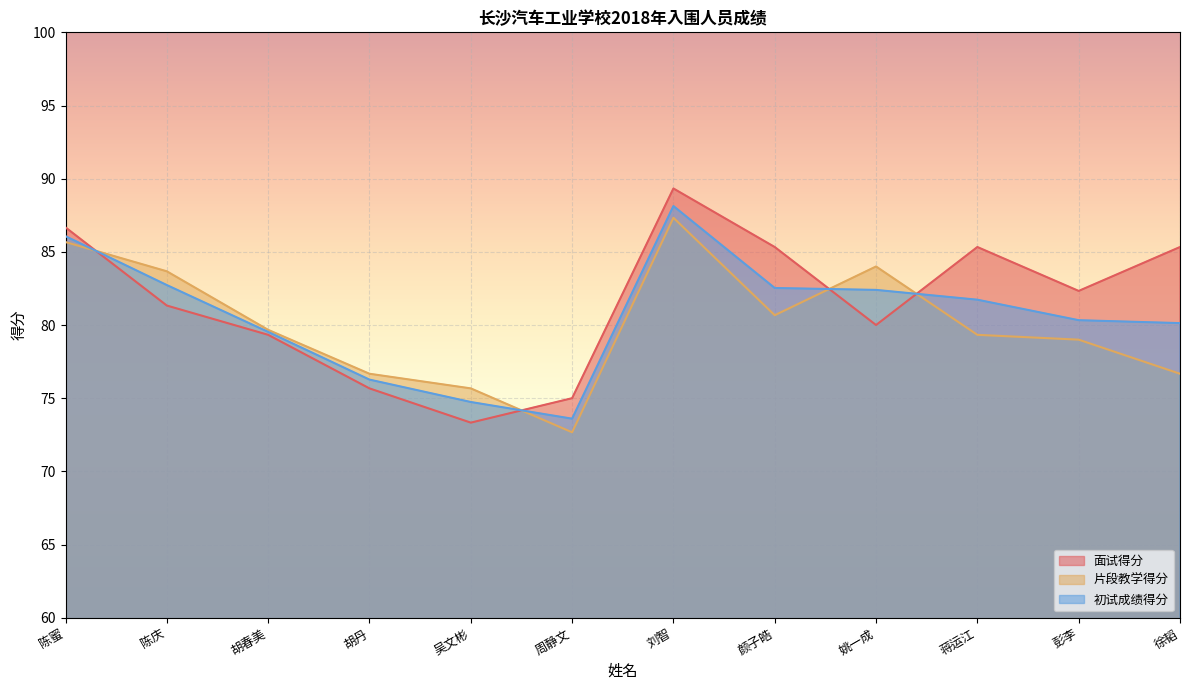

What is the total value across all series at 陈庆?

247.7